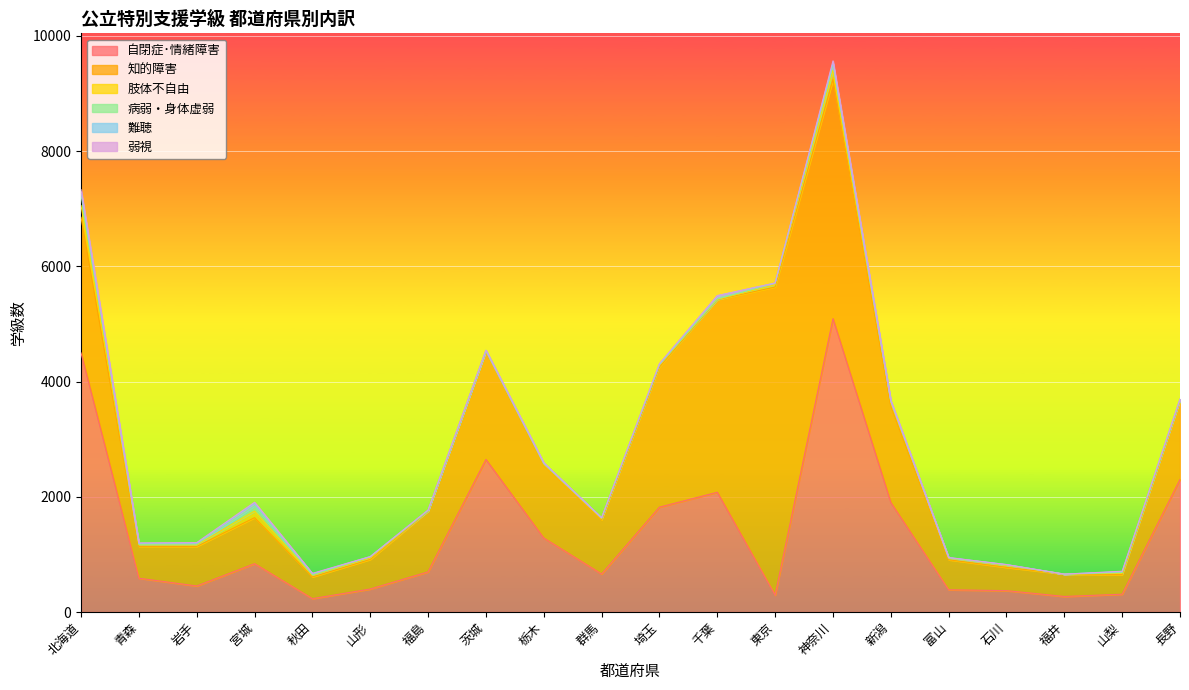

Does the chart display data point markers on the line(s)?

No